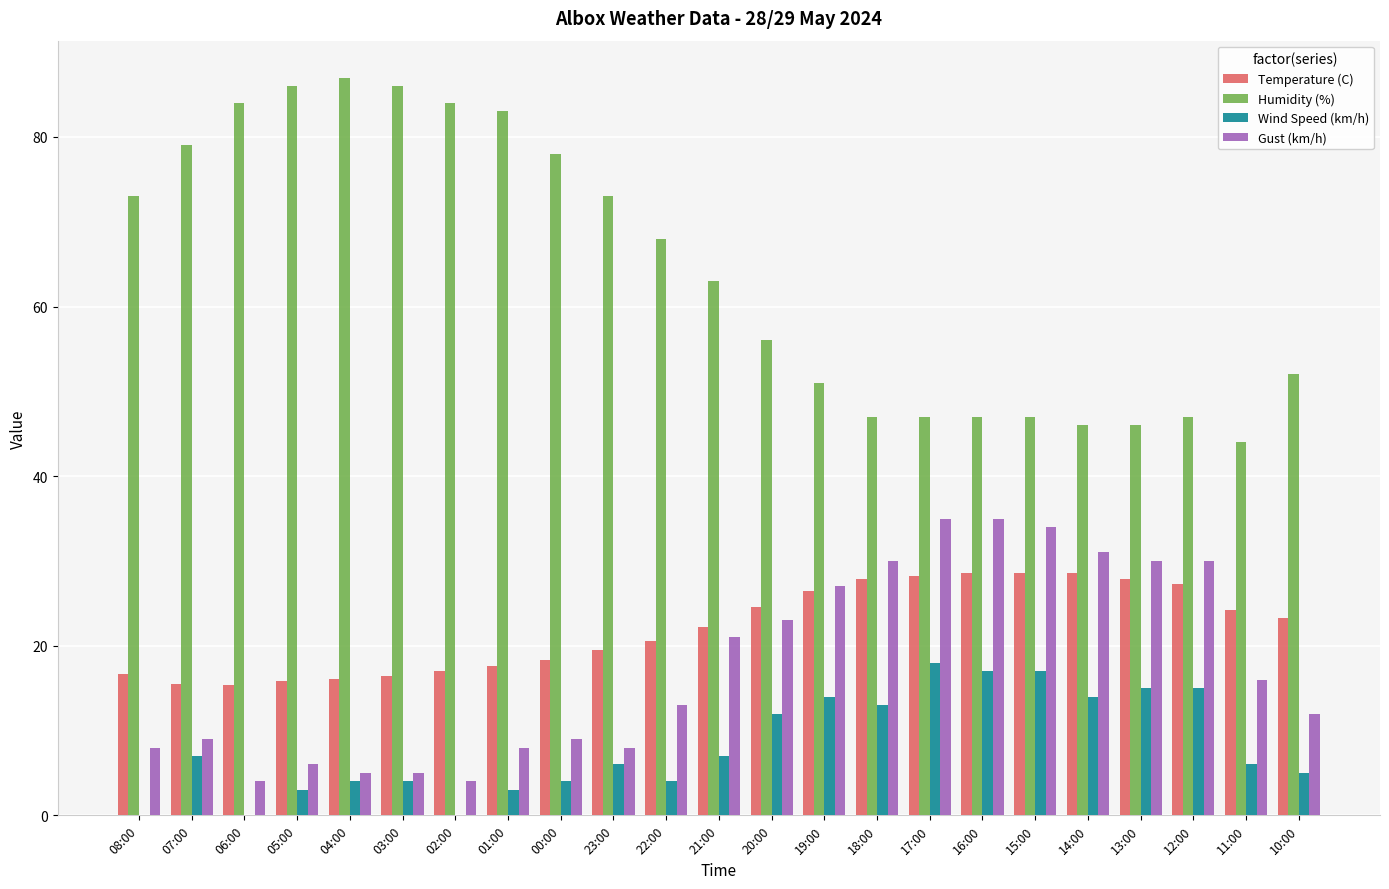

What is the difference between the Gust (km/h) values at 08:00 and 15:00?

26.0